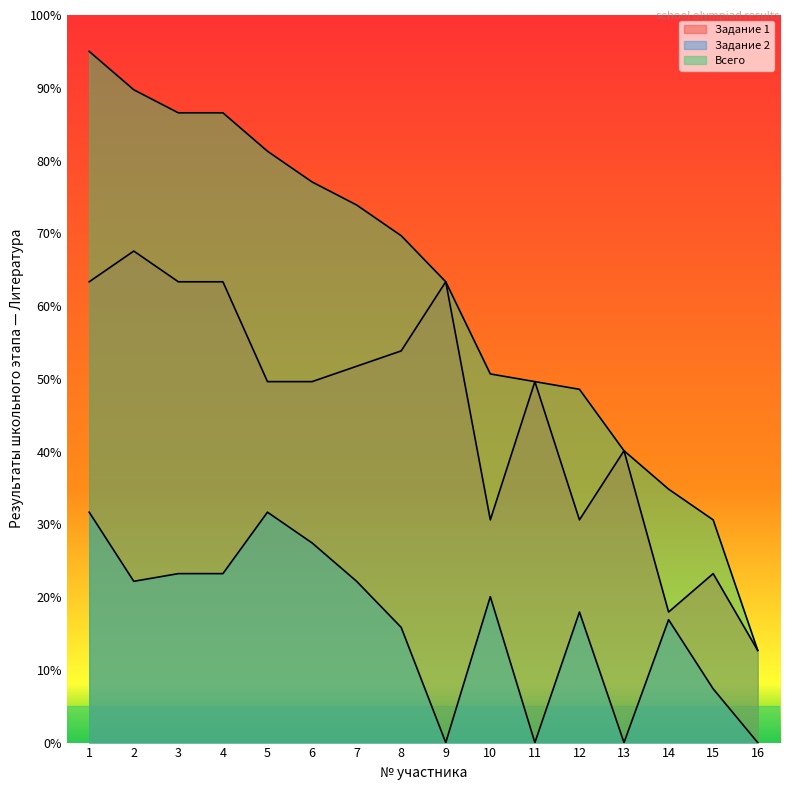

True or false: Всего and Задание 2 cross at least once.

False